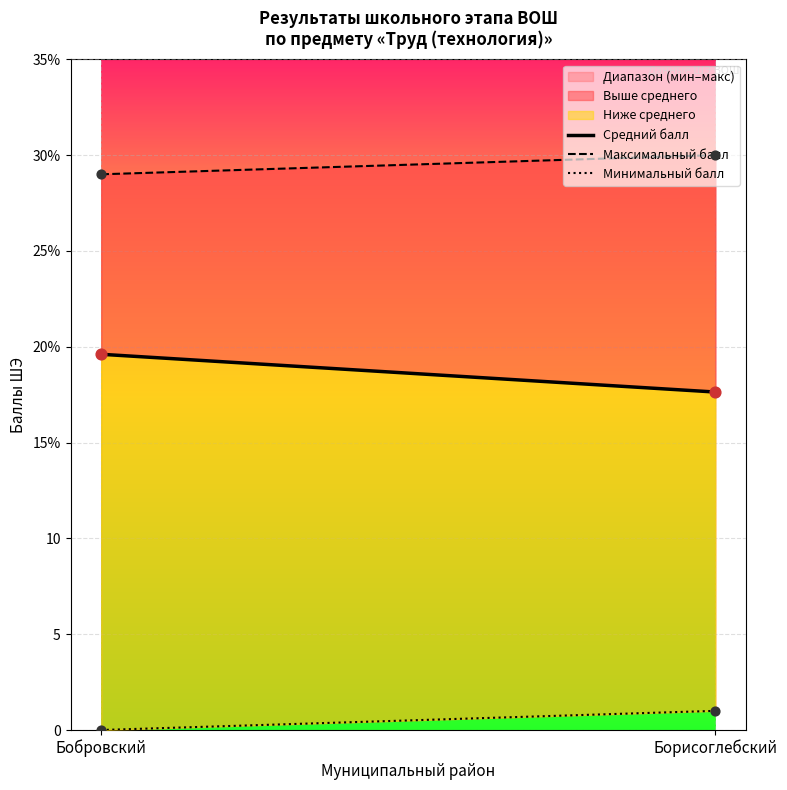

Which series has the largest Y range (max minus min)?

Средний балл